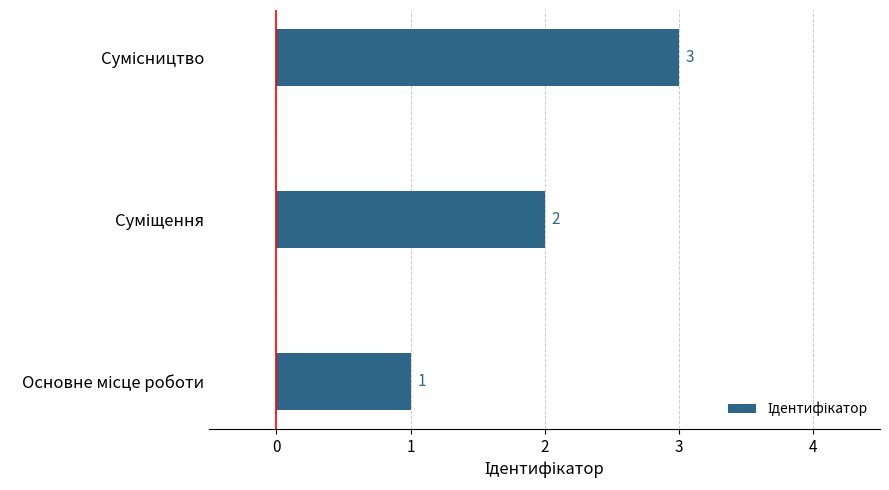

What is the difference between the maximum and minimum values?

2